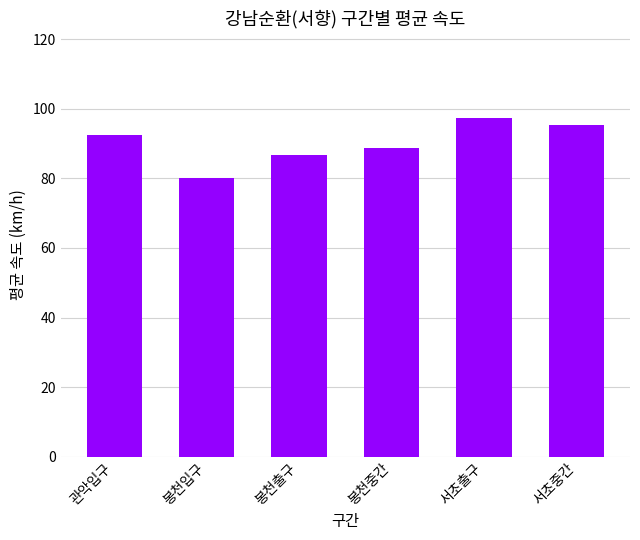

What is the difference between the maximum and minimum values?

17.4